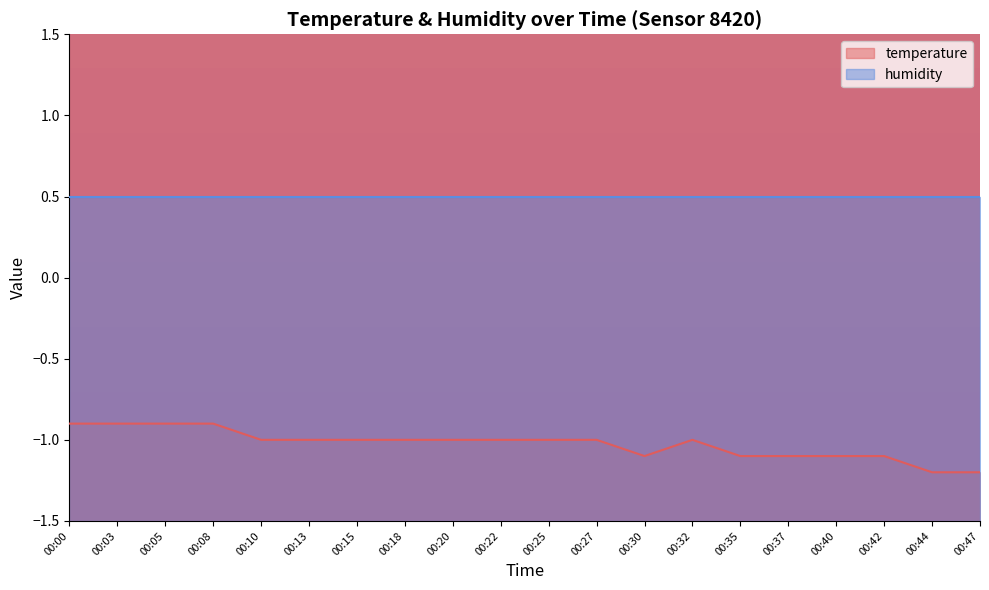

What value does the data have at 00:08?

-0.9